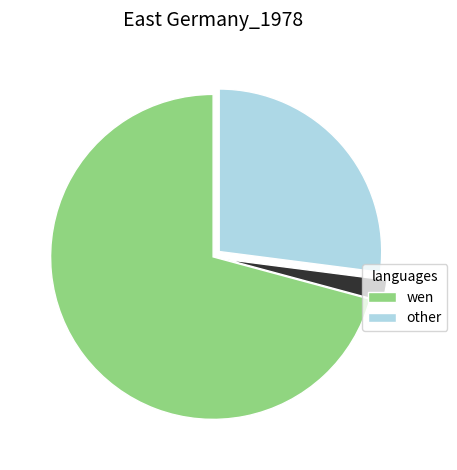

Does any single category account for the majority?

Yes